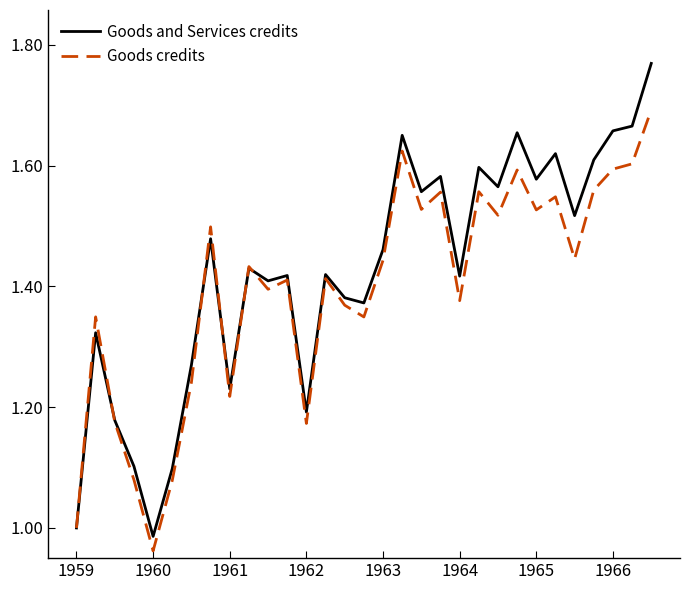

Which series has the largest range (max minus min)?

Goods and Services credits